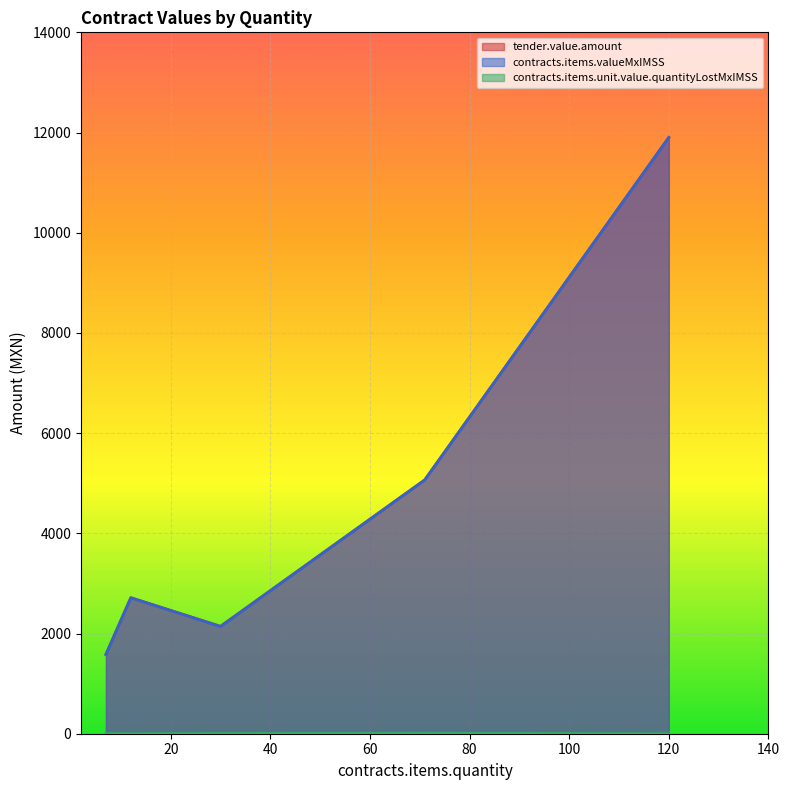

At 7, list the series in order from largest to smallest.

tender.value.amount, contracts.items.valueMxIMSS, contracts.items.unit.value.quantityLostMxIMSS